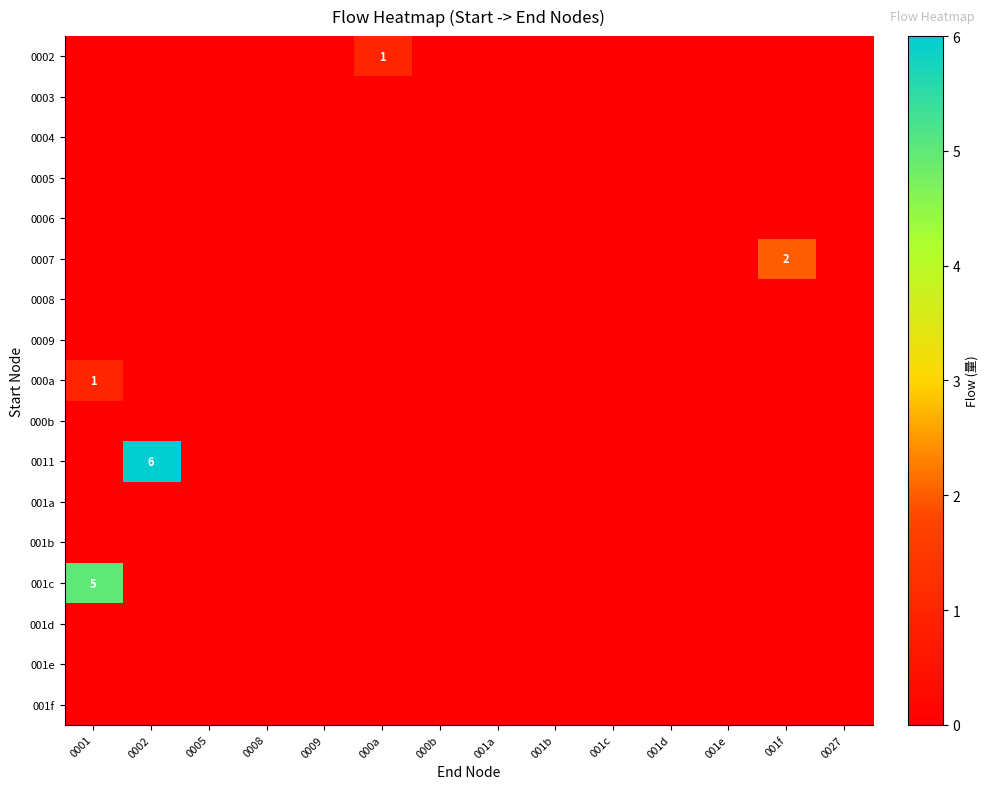

Between 001e and 001a, which is larger?

001e